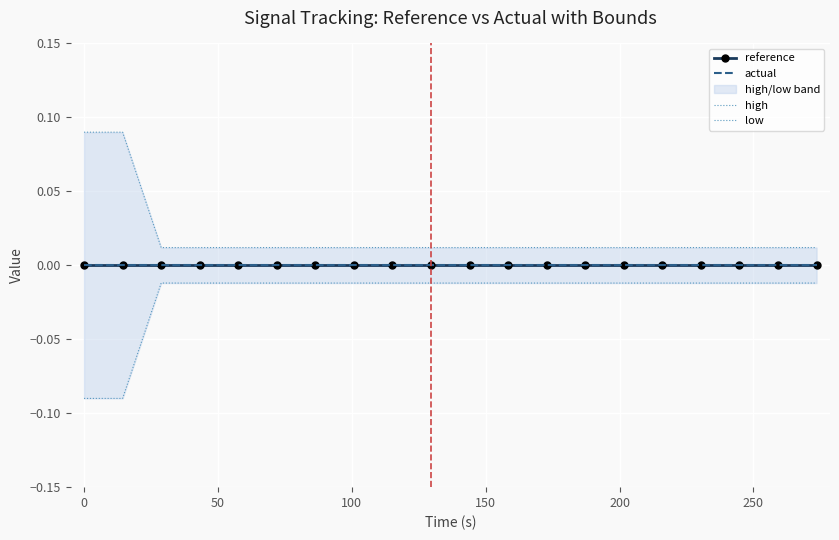

True or false: actual and low intersect in this chart.

False